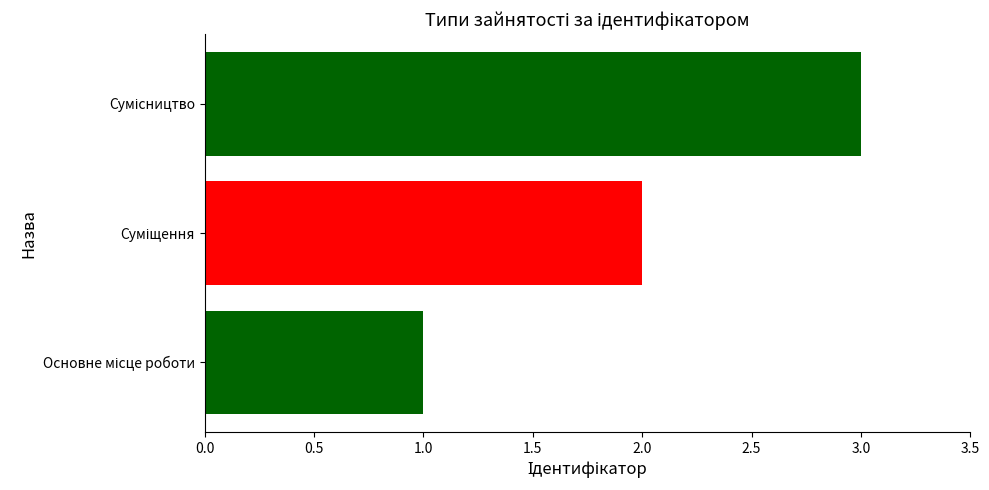

What is the maximum value shown in the chart?

3